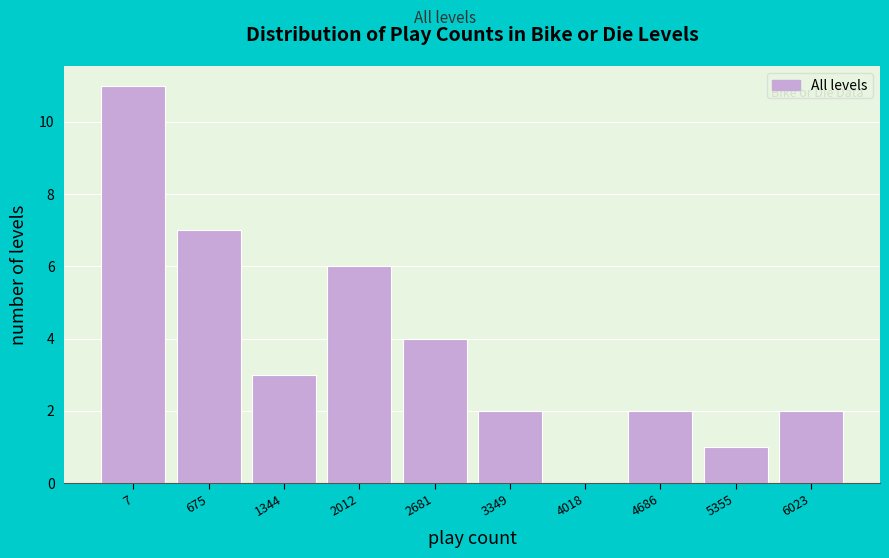

Reading left to right, list all the values displayed in this chart.

7=11	675=7	1344=3	2012=6	2681=4	3349=2	4018=0	4686=2	5355=1	6023=2